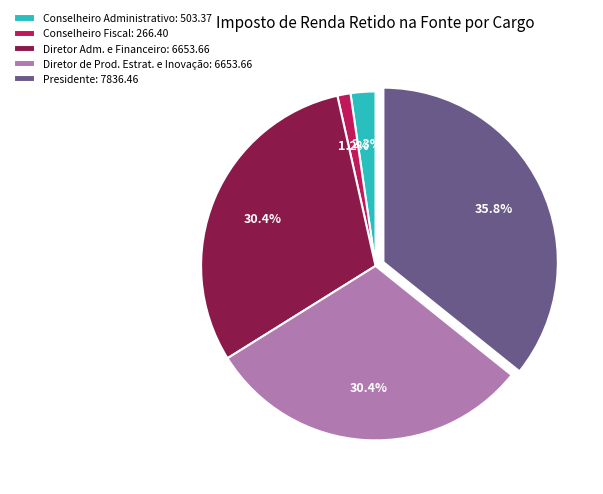

Which slice is the smallest?

Conselheiro Fiscal